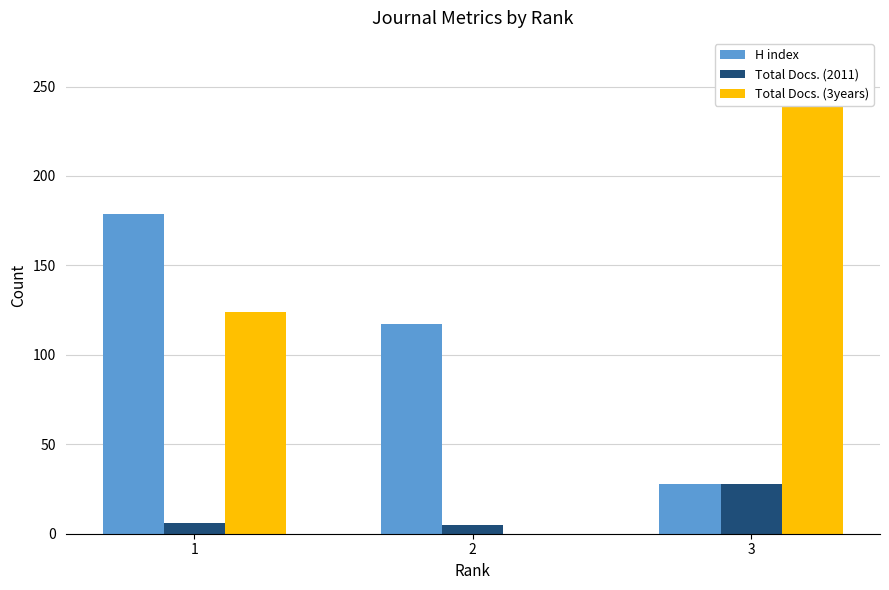

Reading left to right, extract all data points from this chart.

H index: 1=179	2=117	3=28
Total Docs. (2011): 1=6	2=5	3=28
Total Docs. (3years): 1=124	2=0	3=264